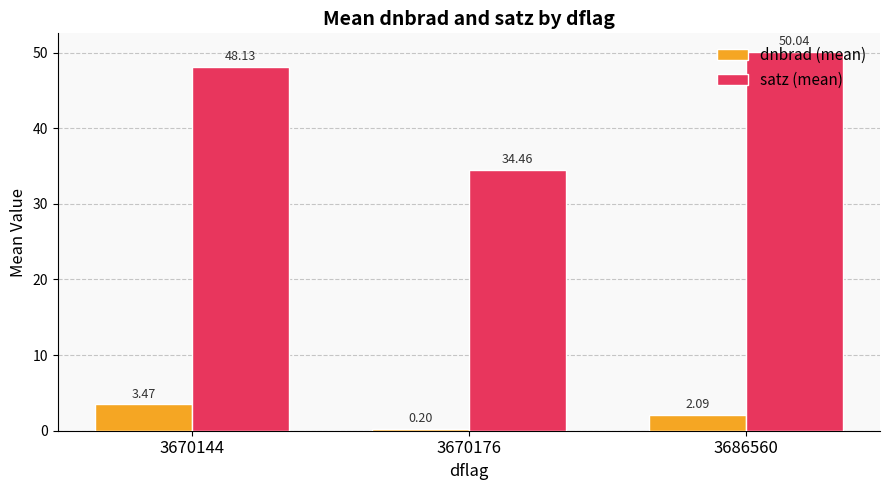

At which category is the sum across all series the highest?

3686560